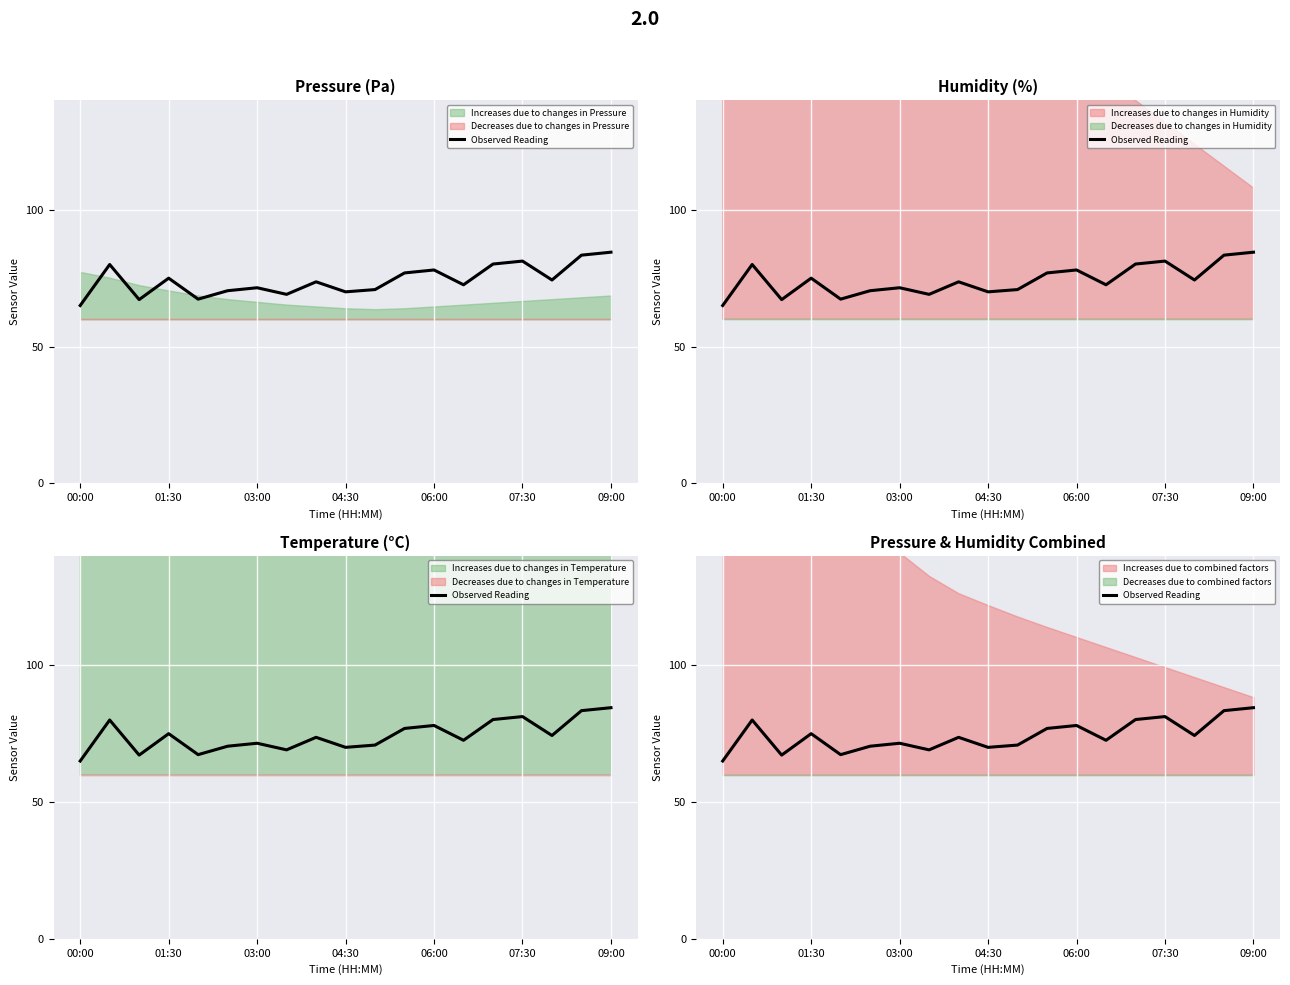

What is the difference between the values at 15 and 11?

4.3